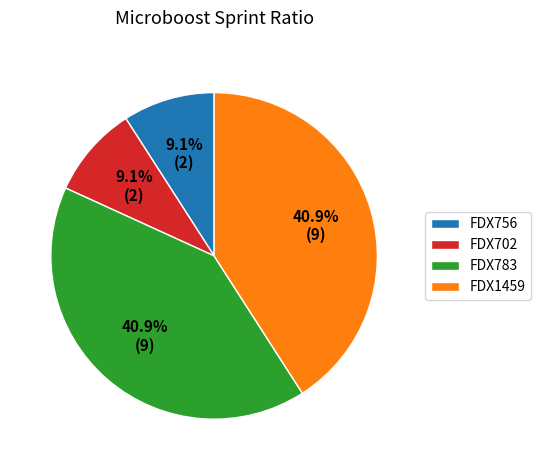

To the nearest percent, what is the difference between the largest and smallest slice percentages?

32%